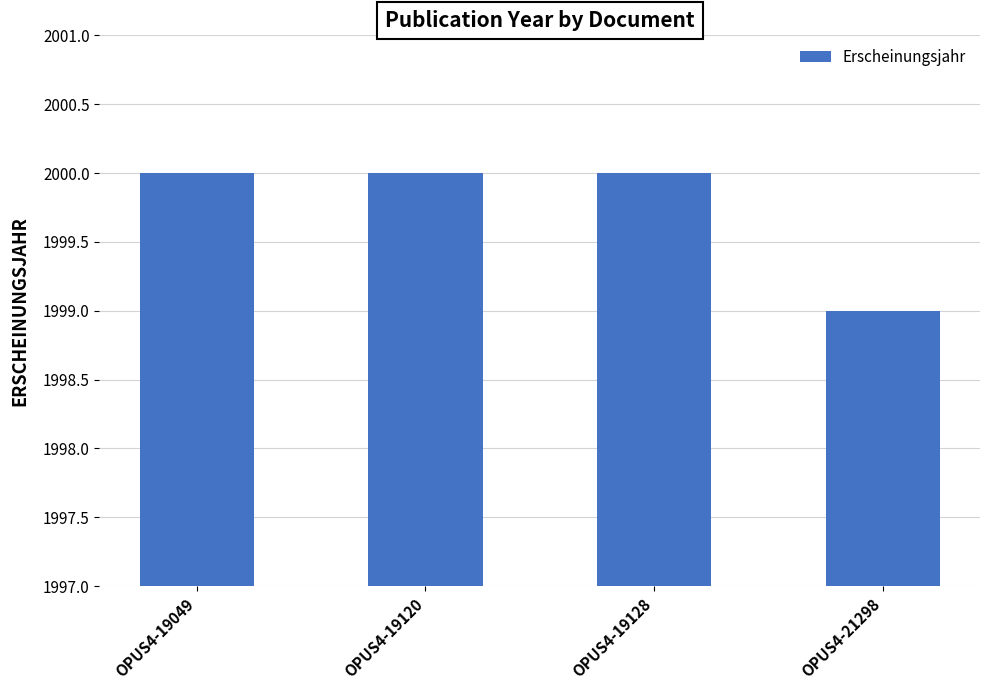

What is the value of the 1st bar from the left?

2000